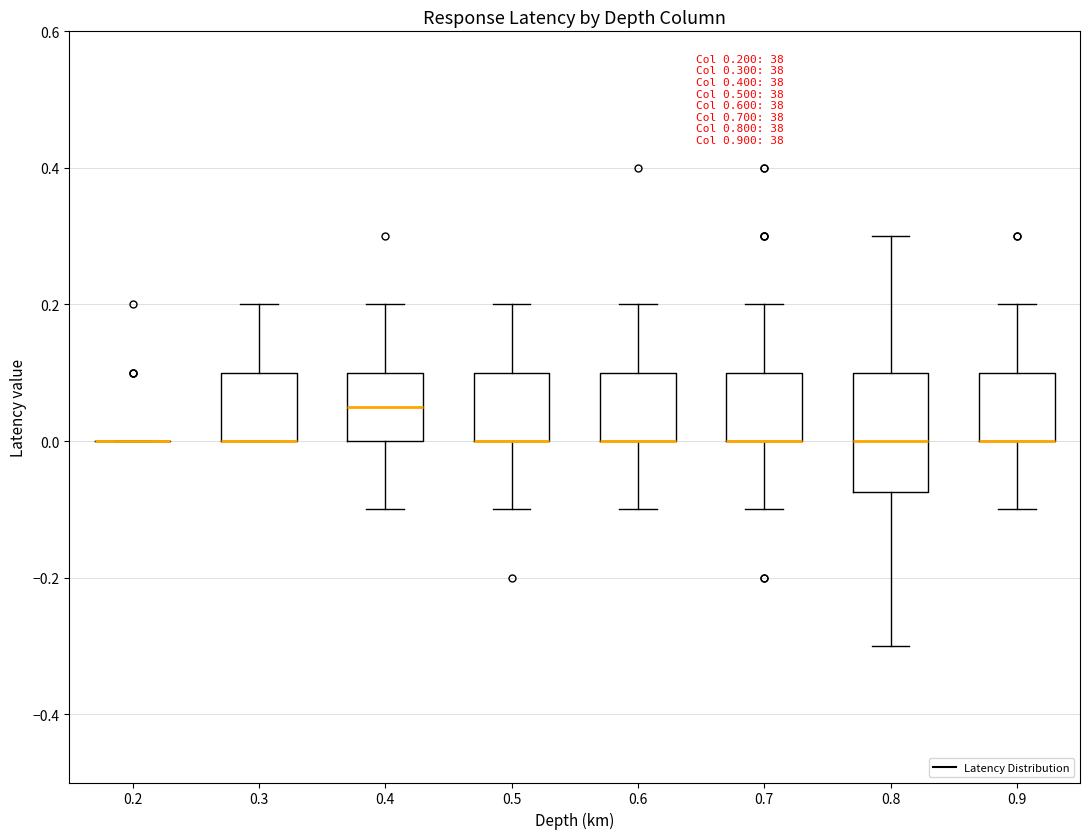

Which box is the tallest, from its lower edge to its upper edge?

0.8